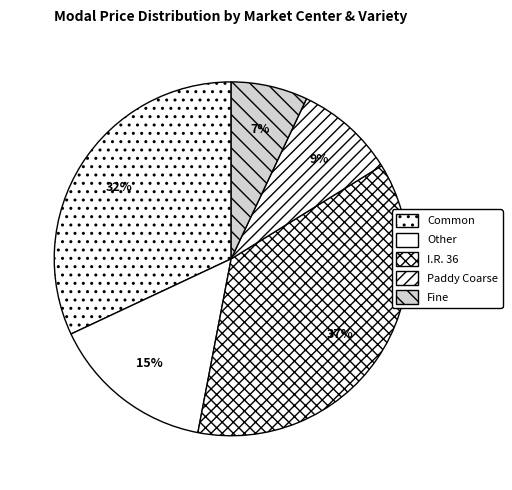

Is there a majority slice in this chart?

No